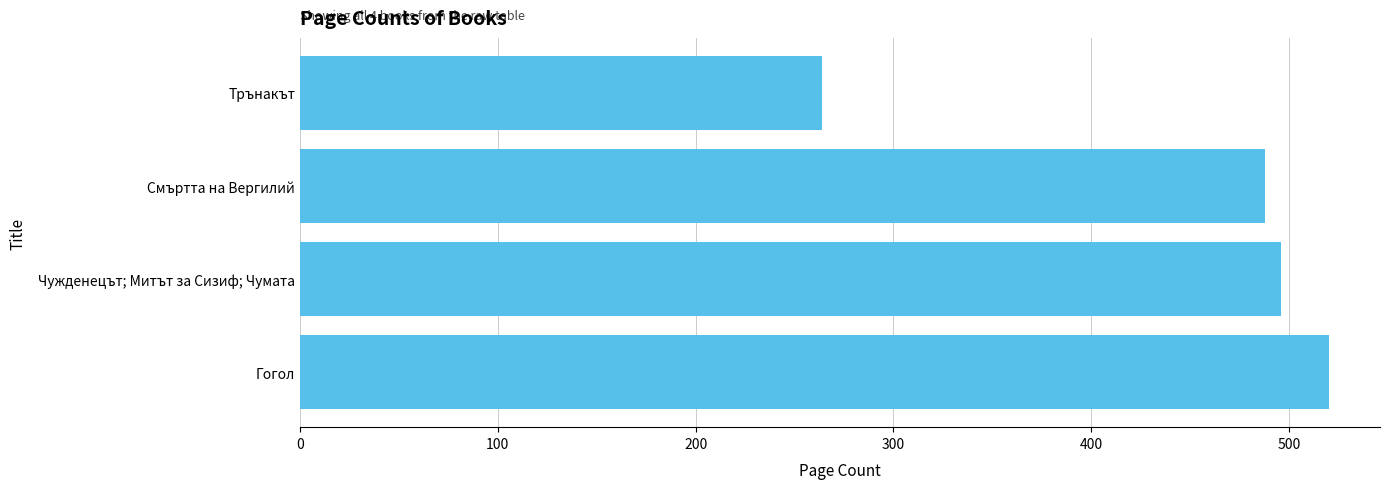

What is the average value?

442